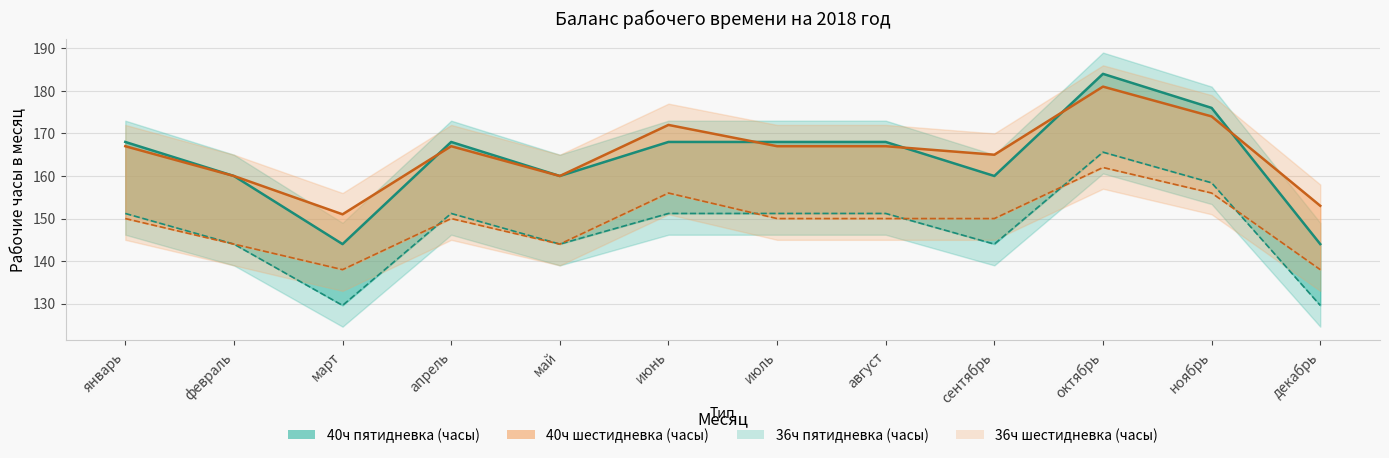

Where is the first local minimum for 40ч пятидневка (часы)?

март